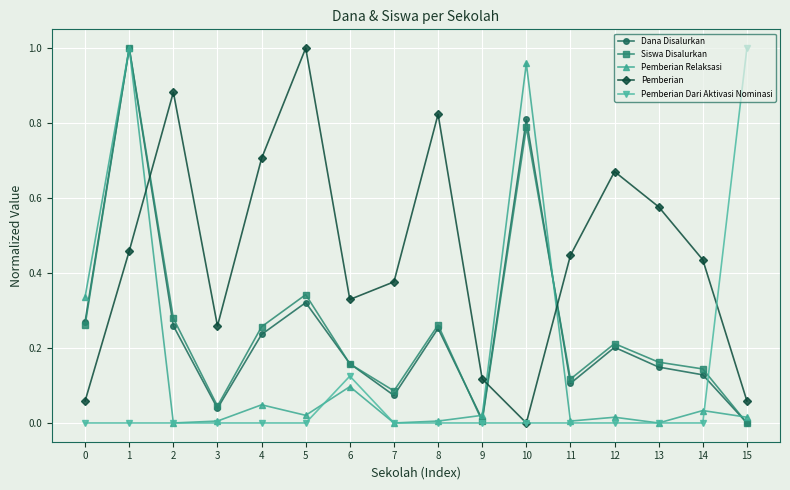

What is the total value across all series at 8?

1.3